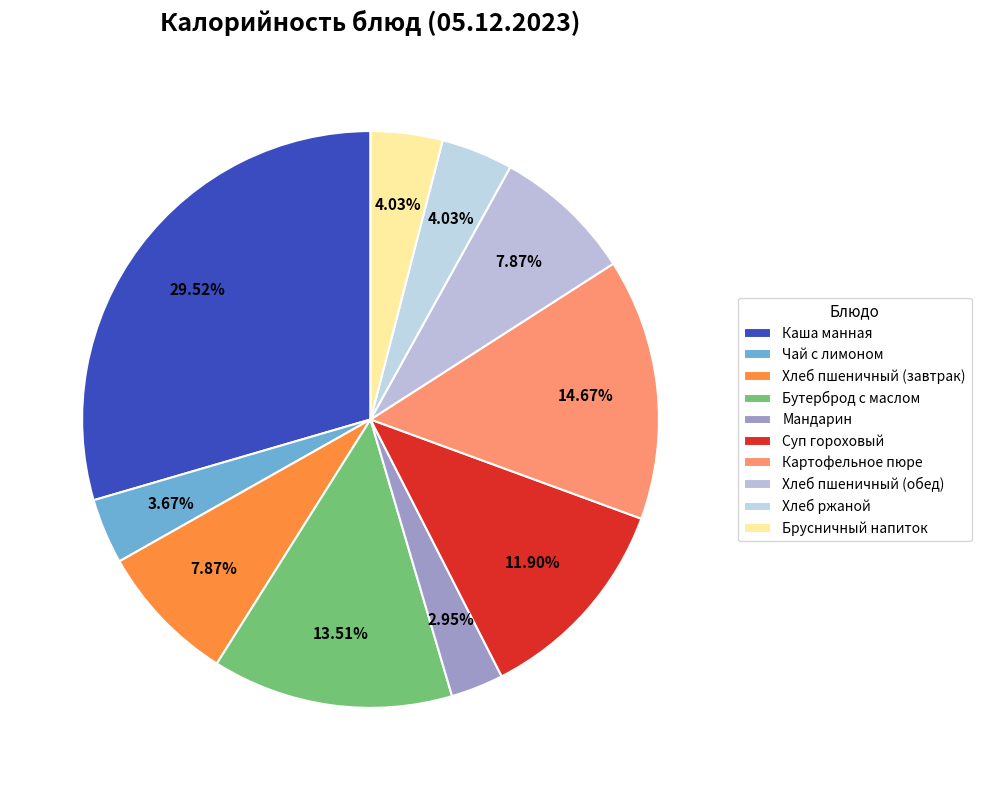

What is the ratio of the value at Чай с лимоном to the value at Брусничный напиток?

0.9